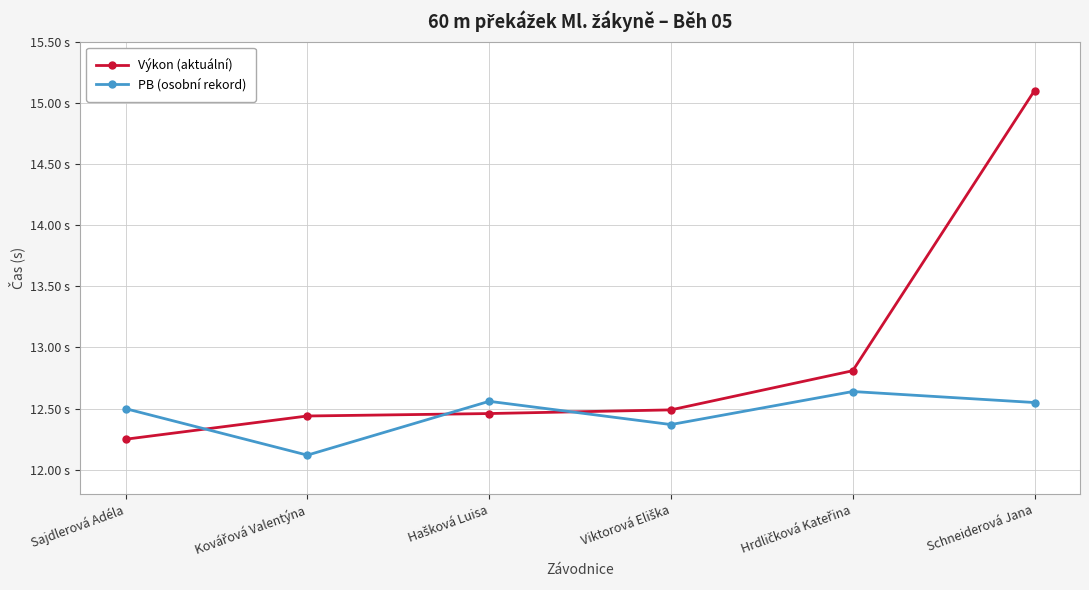

The Výkon (aktuální) series shows 12.2 at Sajdlerová Adéla. True or false?

True